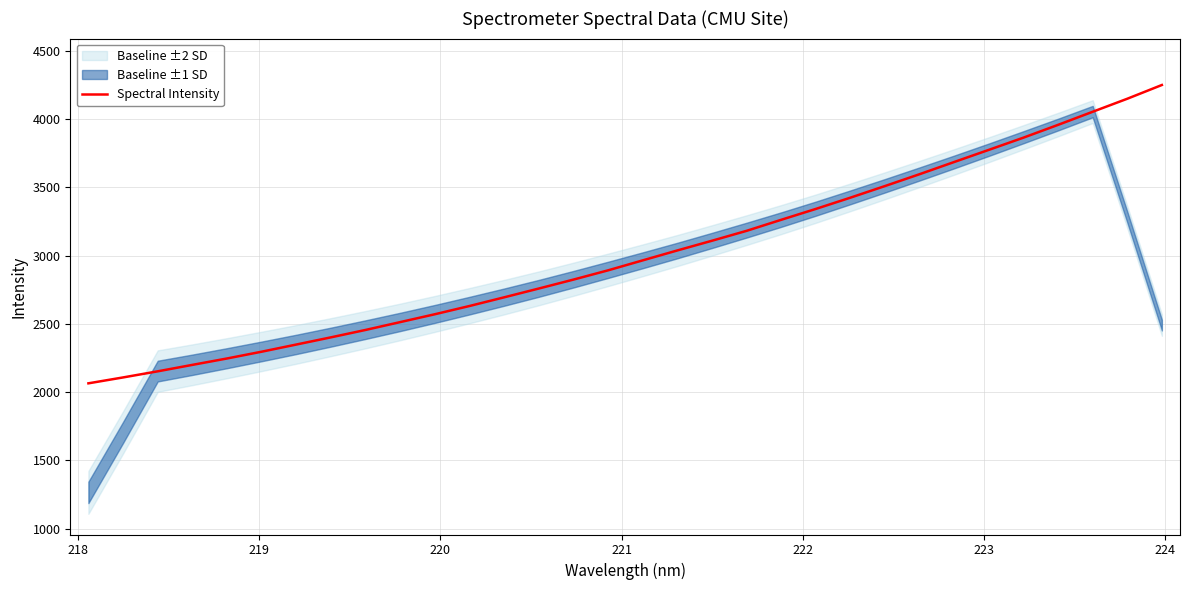

What is the highest value of the Spectral Intensity series?

4250.6